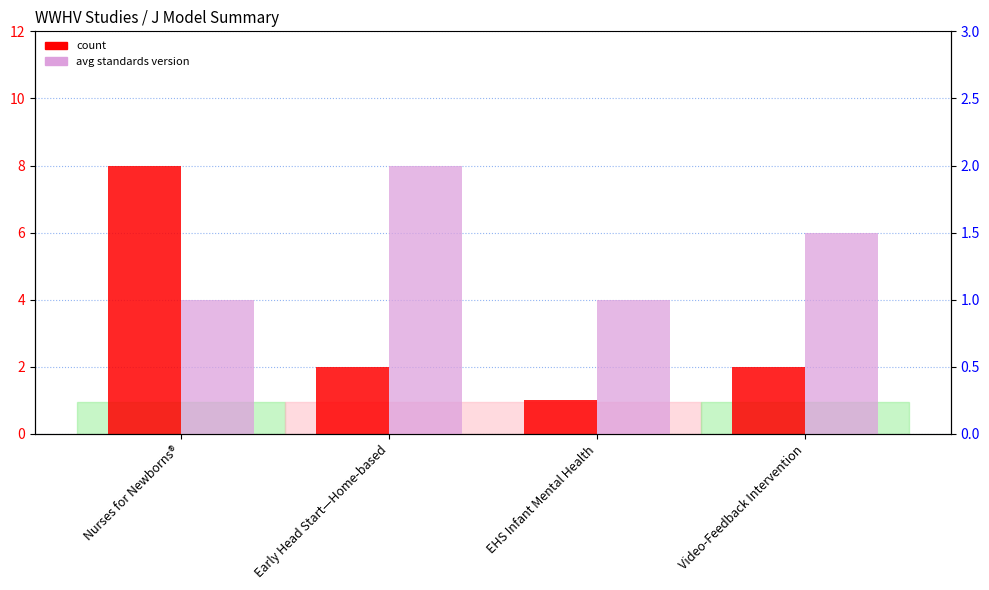

Is the value of count at Video-Feedback Intervention greater than the value of avg standards version at Nurses for Newborns®?

Yes